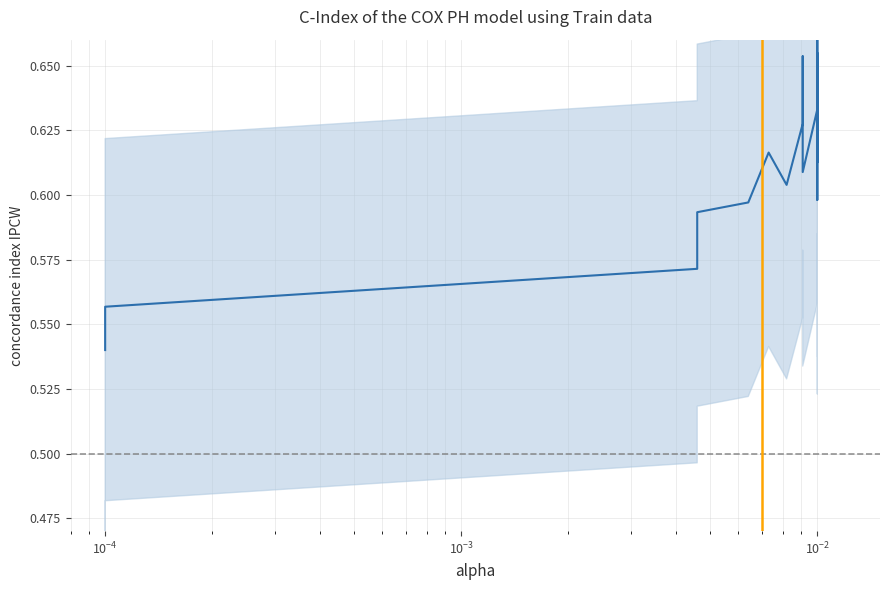

Is this an area chart (filled region under the line)?

No